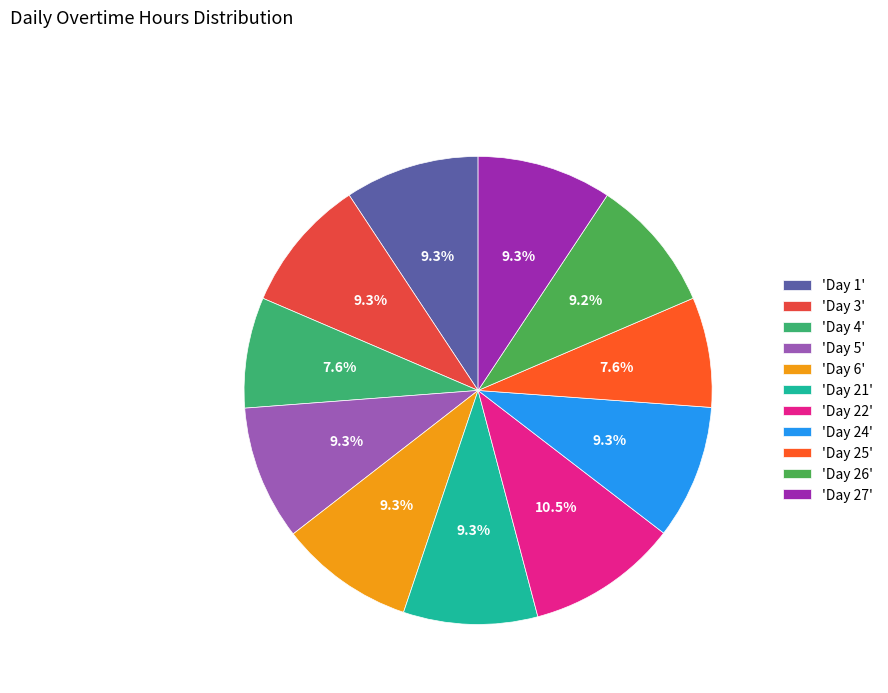

How many slices are in this pie chart?

11